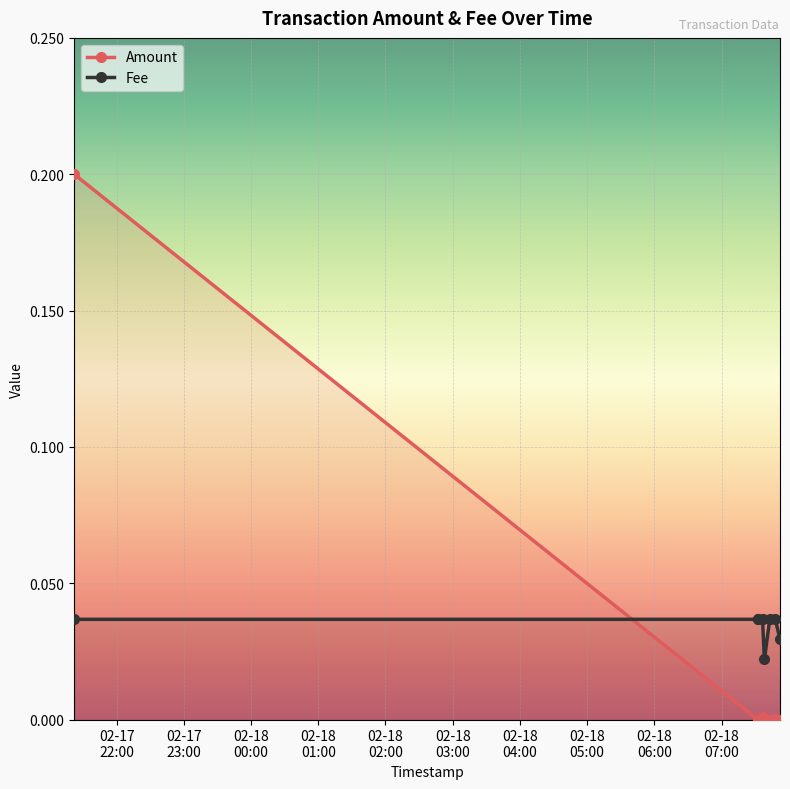

Which series has the widest spread of values?

Amount